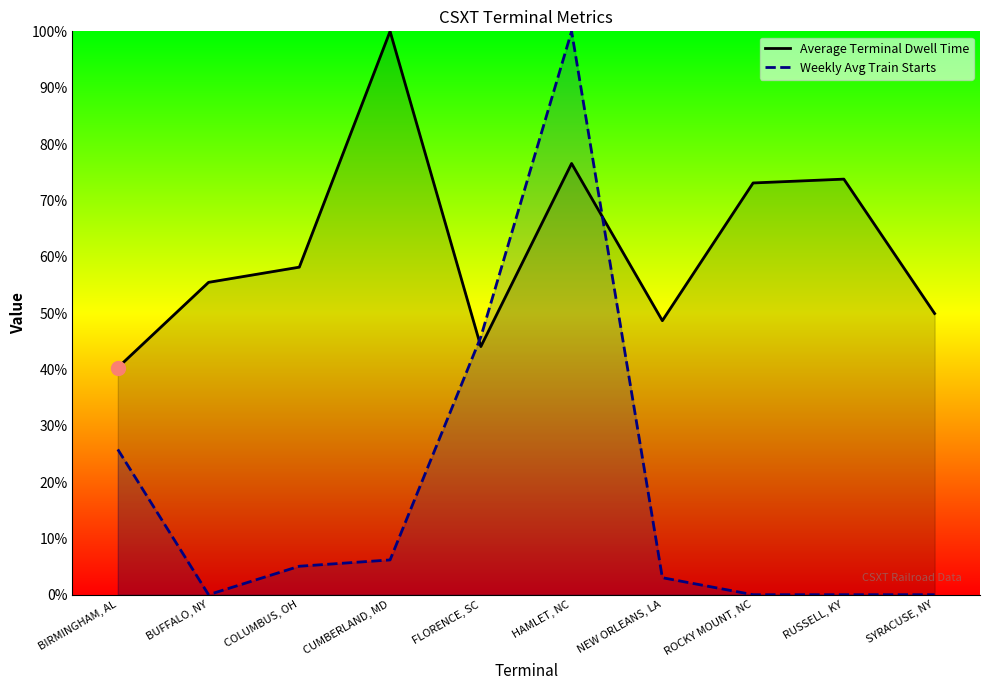

Reading left to right, what are all the values shown in this chart?

Average Terminal Dwell Time: BIRMINGHAM, AL=40.3	BUFFALO, NY=55.4	COLUMBUS, OH=58.1	CUMBERLAND, MD=100.0	FLORENCE, SC=44.0	HAMLET, NC=76.5	NEW ORLEANS, LA=48.6	ROCKY MOUNT, NC=73.1	RUSSELL, KY=73.8	SYRACUSE, NY=49.9
Weekly Avg Train Starts: BIRMINGHAM, AL=25.8	BUFFALO, NY=0.0	COLUMBUS, OH=5.1	CUMBERLAND, MD=6.2	FLORENCE, SC=45.8	HAMLET, NC=100.0	NEW ORLEANS, LA=3.0	ROCKY MOUNT, NC=0.0	RUSSELL, KY=0.0	SYRACUSE, NY=0.0